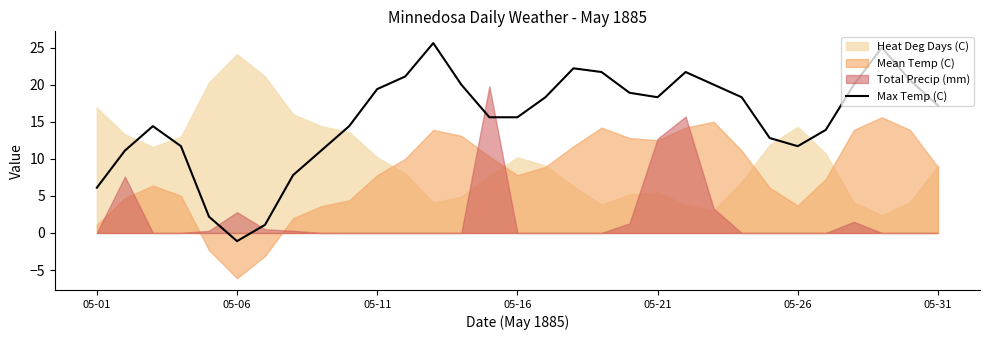

What is the sum of all values?

476.7